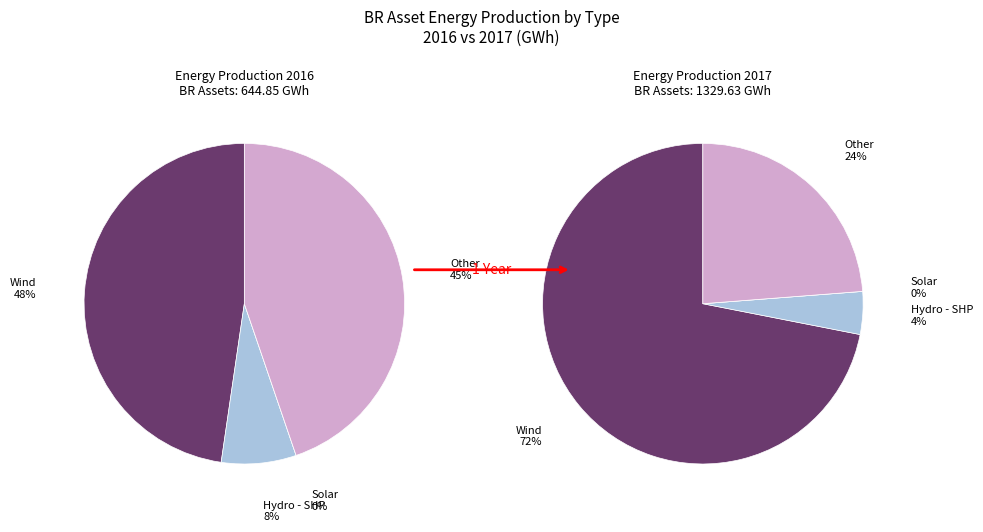

Is there any slice that represents more than half of the pie?

No